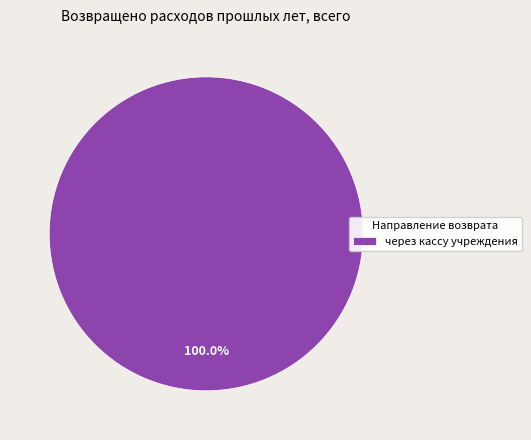

Is there any slice that represents more than half of the pie?

Yes